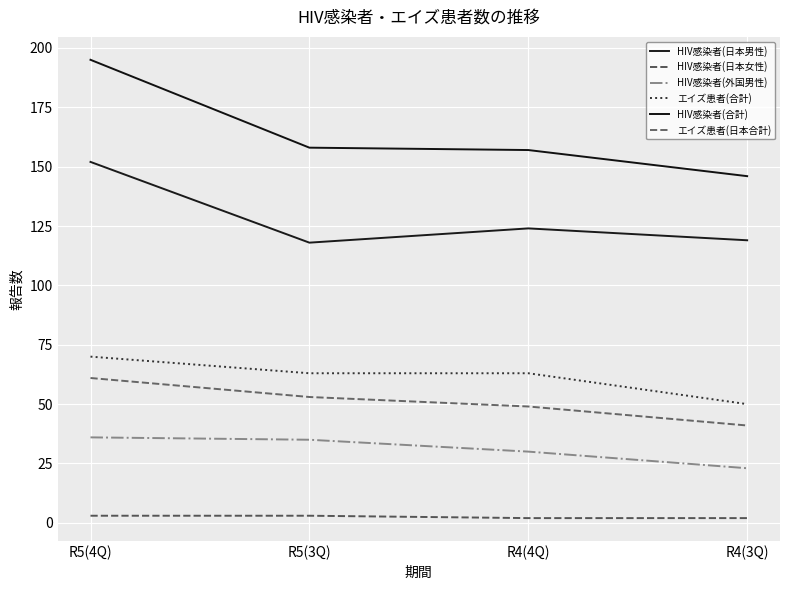

List the labels in order of エイズ患者(合計) value, largest first.

R5(4Q), R5(3Q), R4(4Q), R4(3Q)